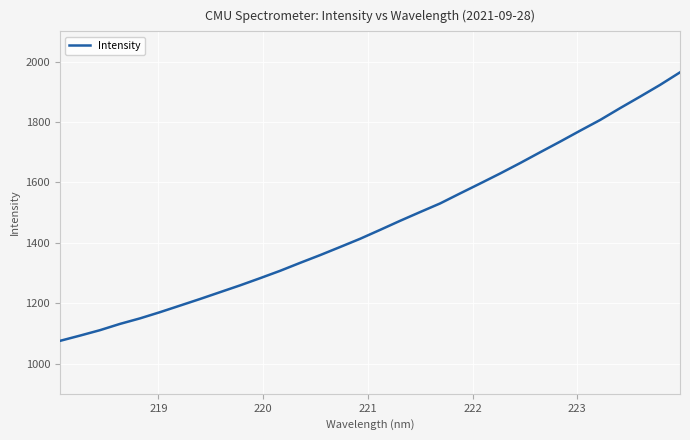

What is the minimum value shown in the chart?

1075.2